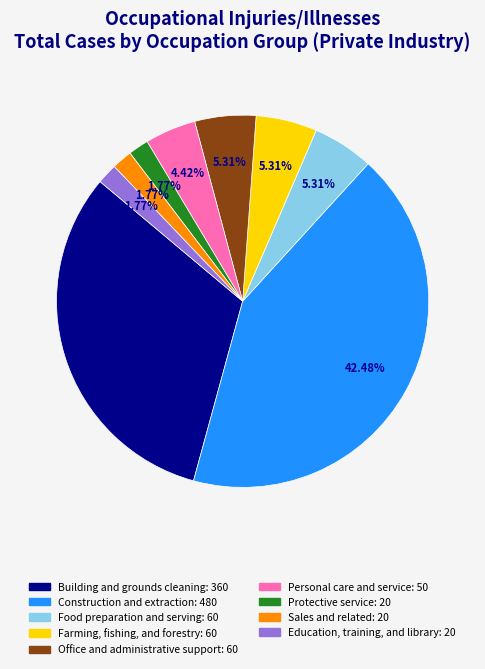

To the nearest percent, what portion does Food preparation and serving represent?

5%